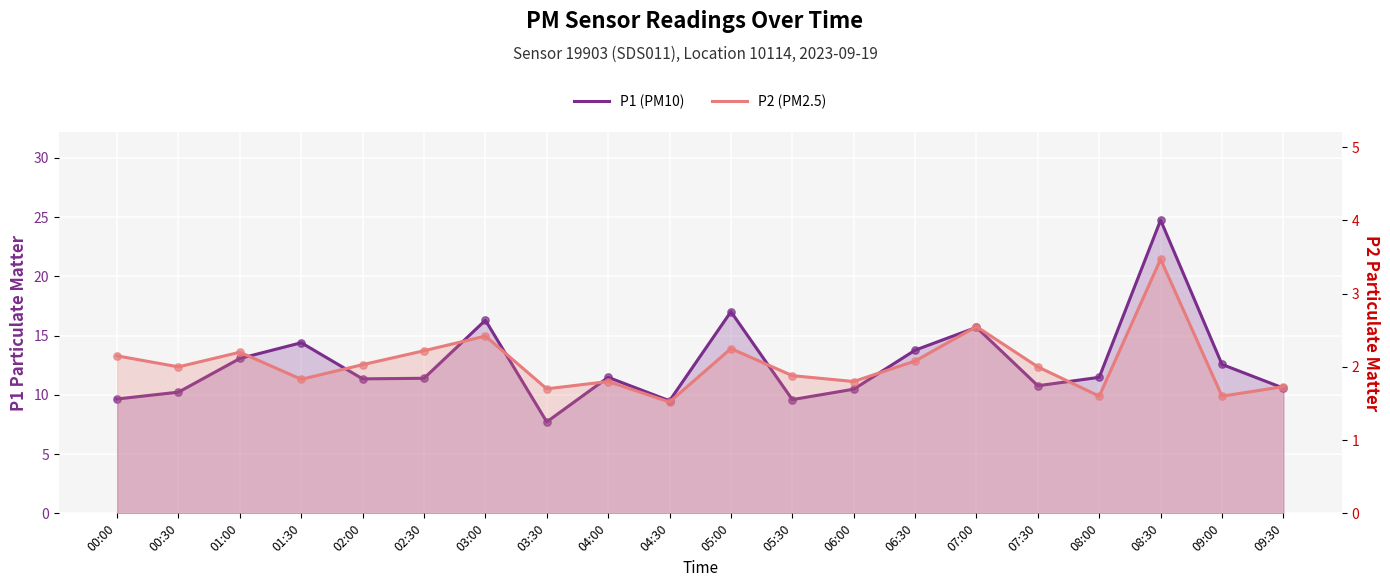

Is the value of P2 (PM2.5) at 01:30 greater than the value of P1 (PM10) at 02:00?

No